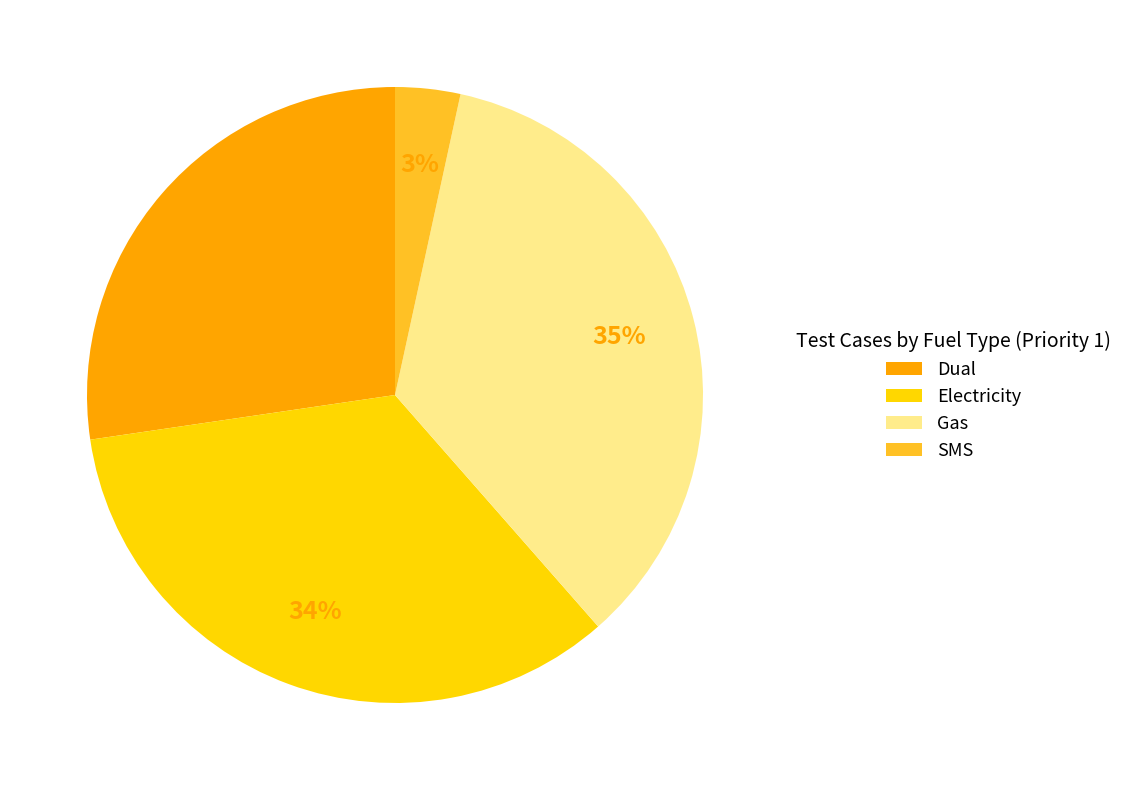

Approximately how many times larger is the value at Gas compared to Electricity?

1.0